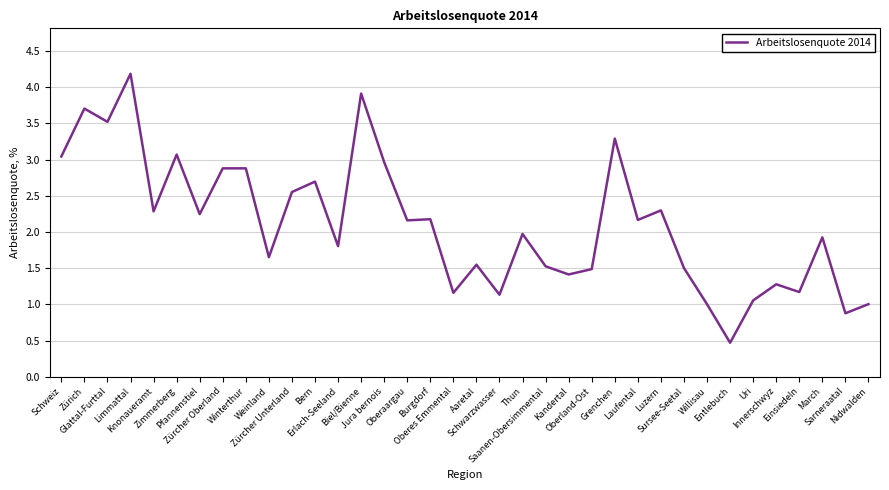

What is the minimum value shown in the chart?

0.5